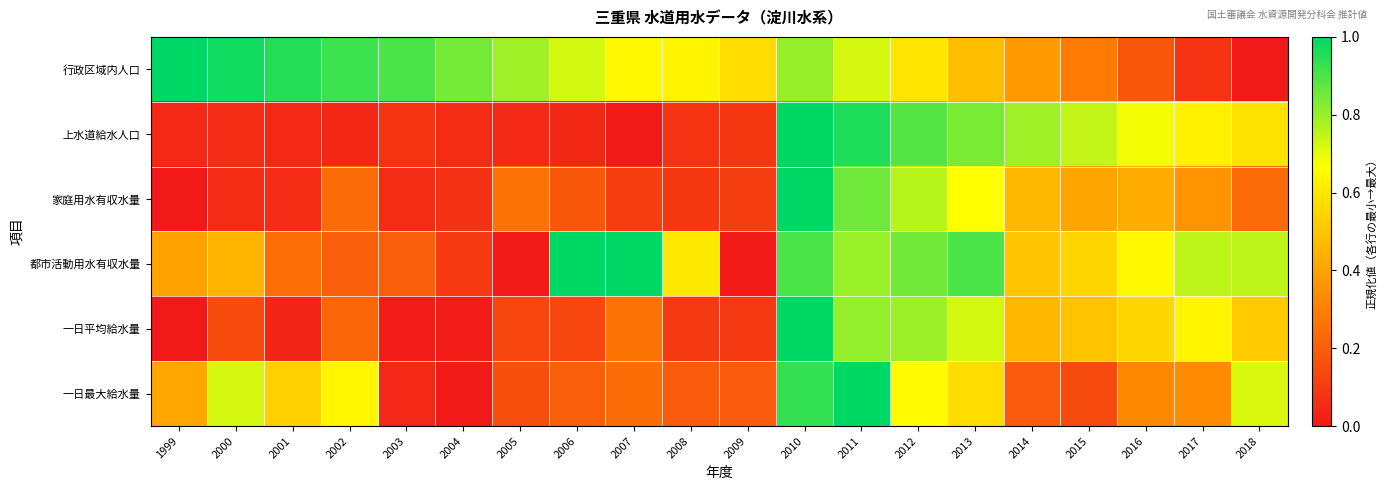

At how many categories does at least one series exceed 0?

20